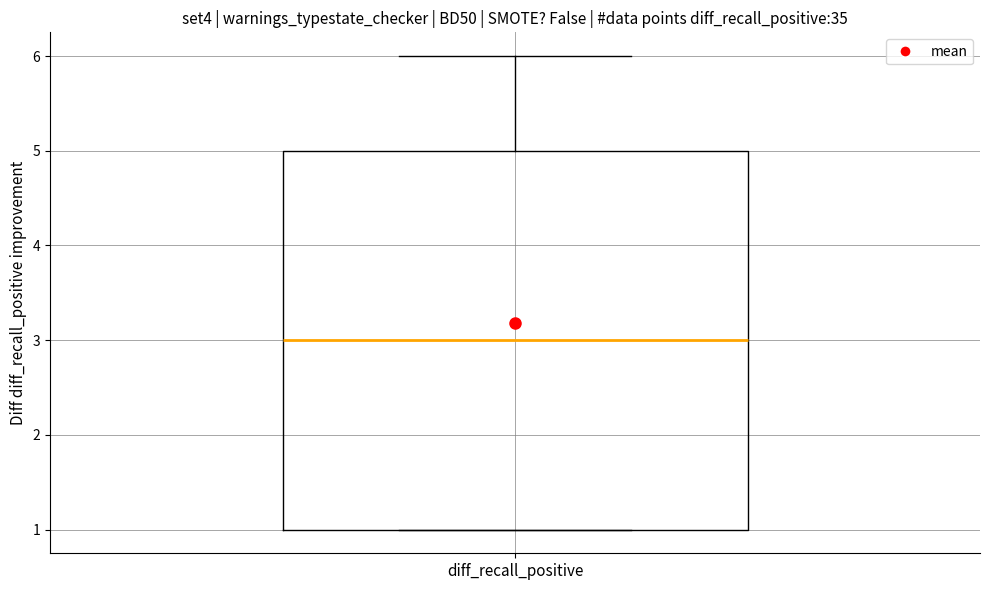

Transcribe this box plot: give where the median line is, the range the box spans, and where the two whiskers end, as read against the y-axis. The values are not printed on the chart, so give them approximately, as read against the axis.

median 3, box 1 to 5, whiskers 1 to 6